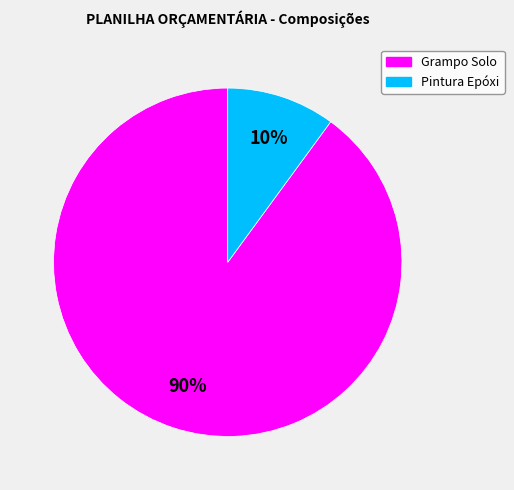

Which slice is the smallest?

Pintura Epóxi